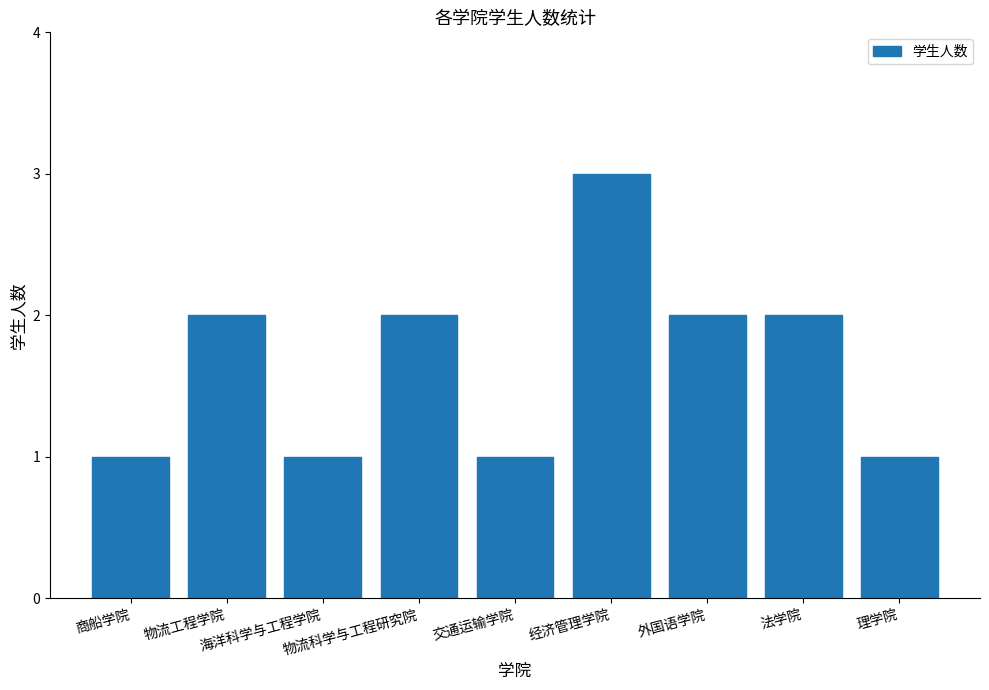

What is the sum of all values?

15